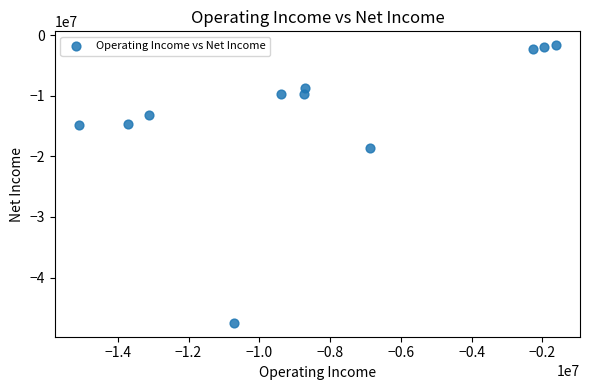

What is the average X value?

-8379818